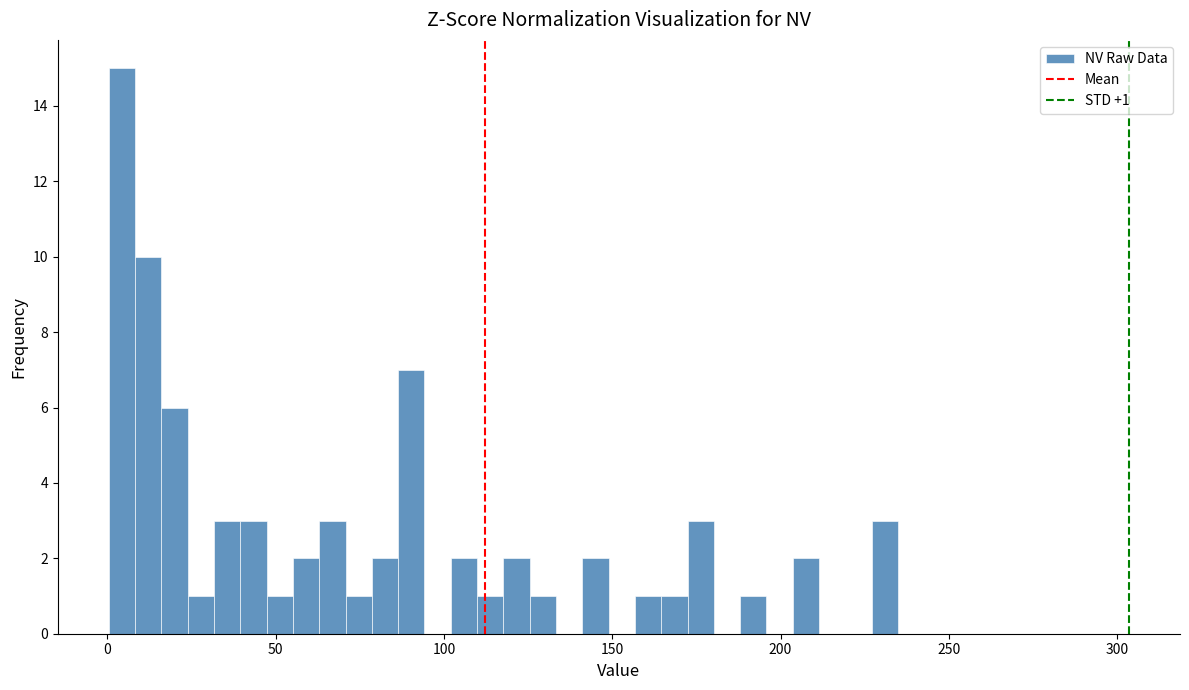

Around what value on the x-axis is the tallest bar? Give the approximate position of its centre, as read against the axis.

5